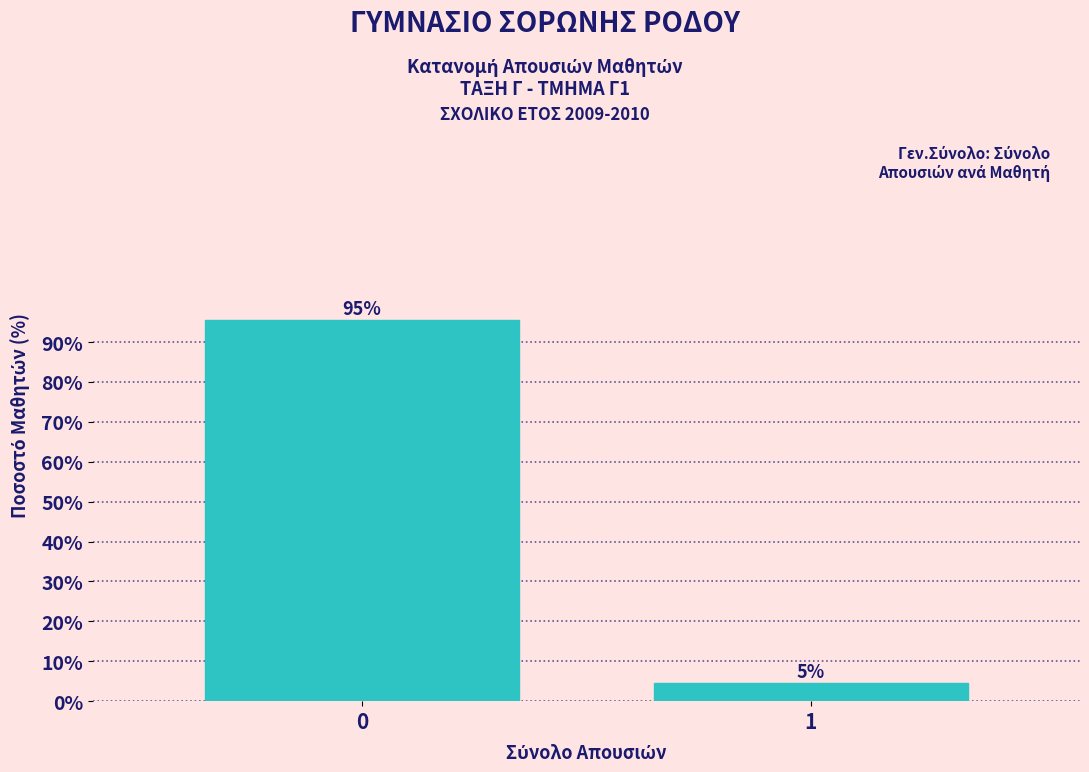

The value at 0 is 44.4. True or false?

False